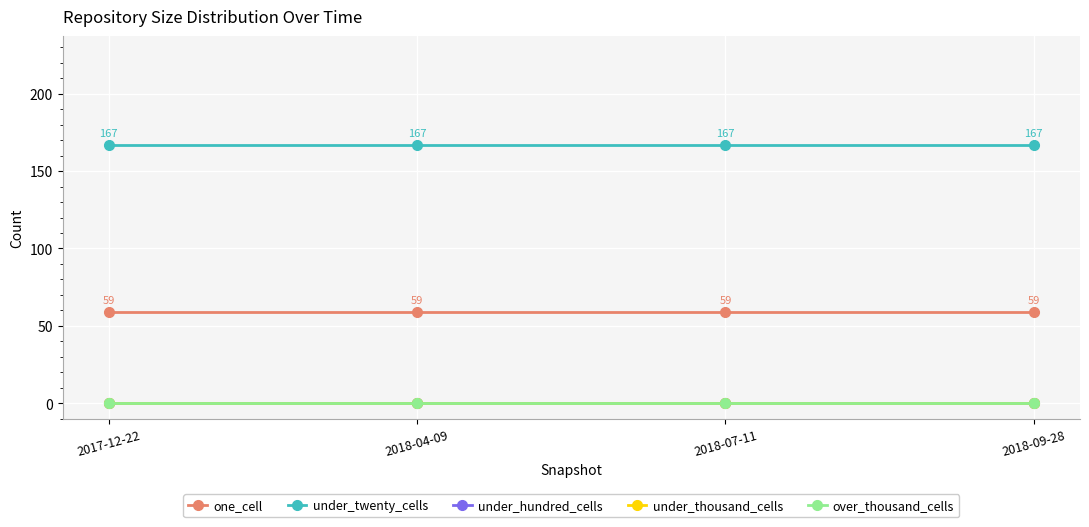

What position from the right is 2018-09-28?

1